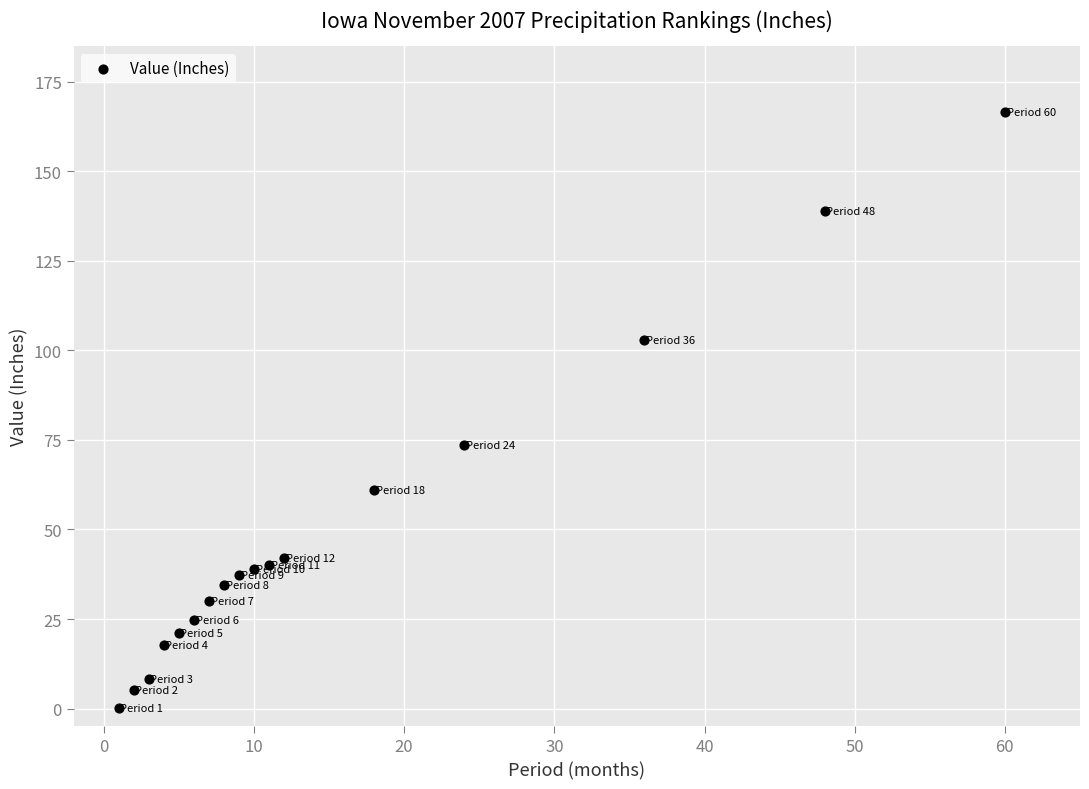

What Y value in the scatter plot is closest to 83?

73.5